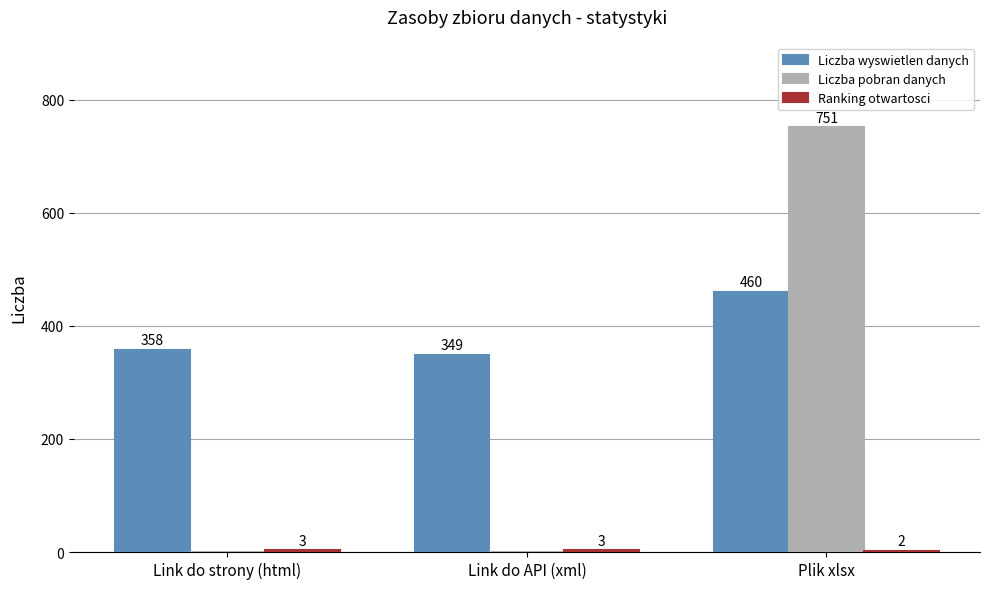

Between Link do API (xml) and Plik xlsx, which series saw the biggest shift?

Liczba pobran danych